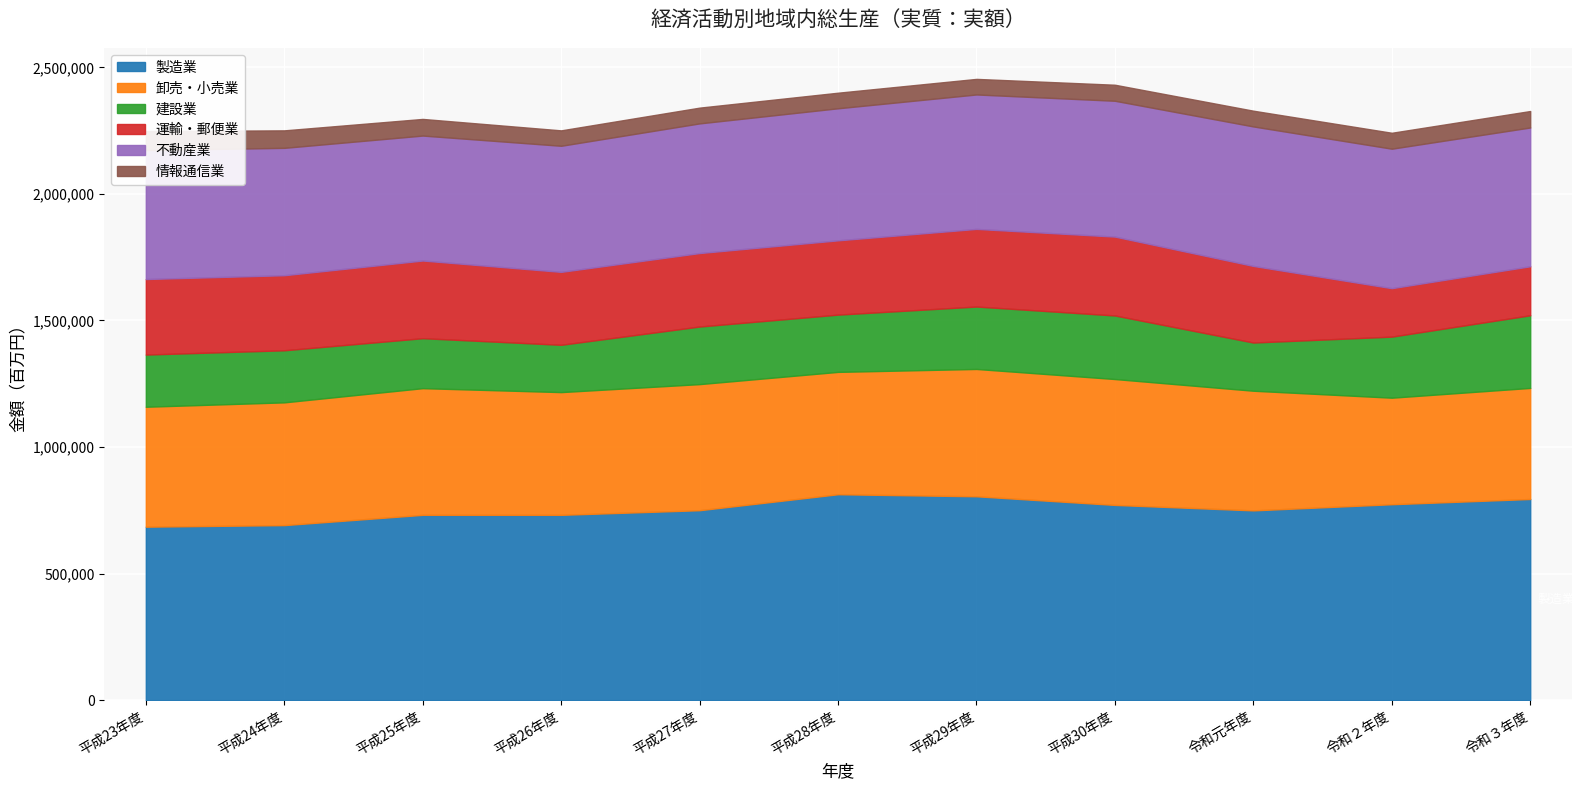

What is the value of the 製造業 point at the 9th from the left?

749644